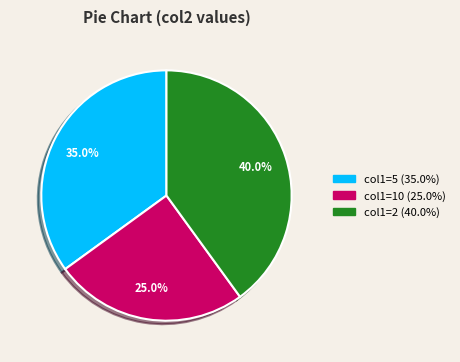

Does any single category account for the majority?

No